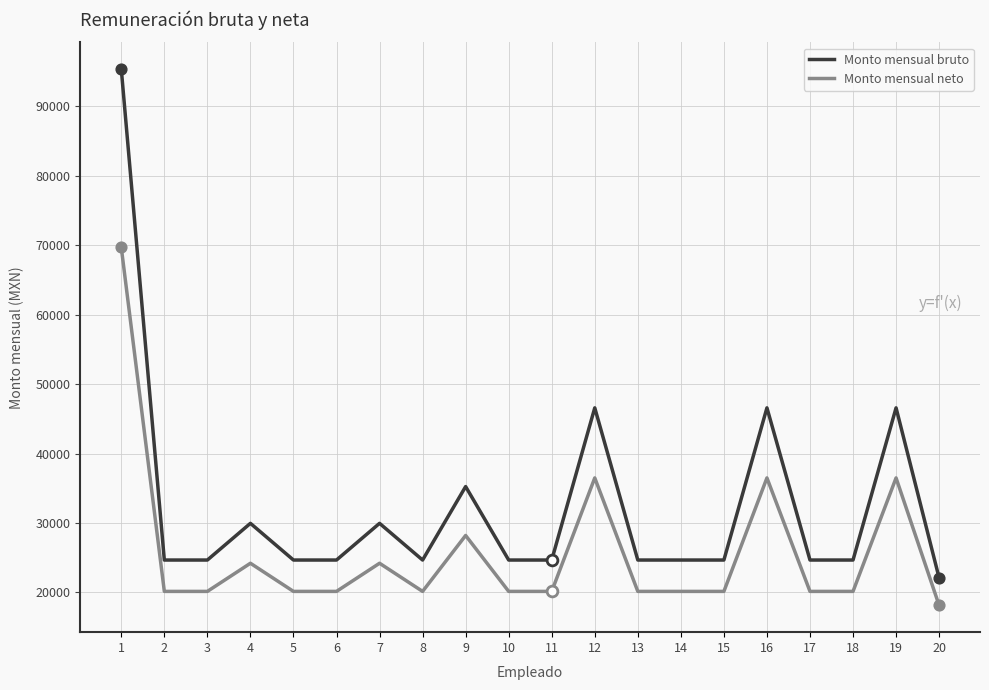

Between 2 and 19, which series saw the biggest shift?

Monto mensual bruto